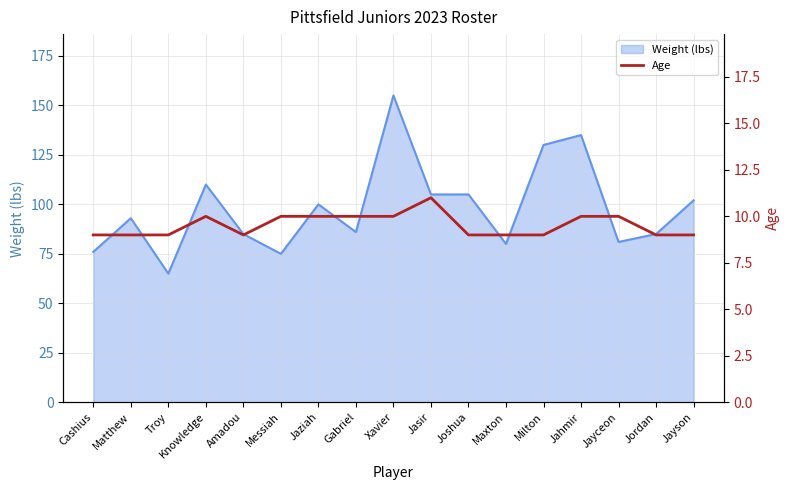

What is the highest value of the Weight (lbs) series?

155